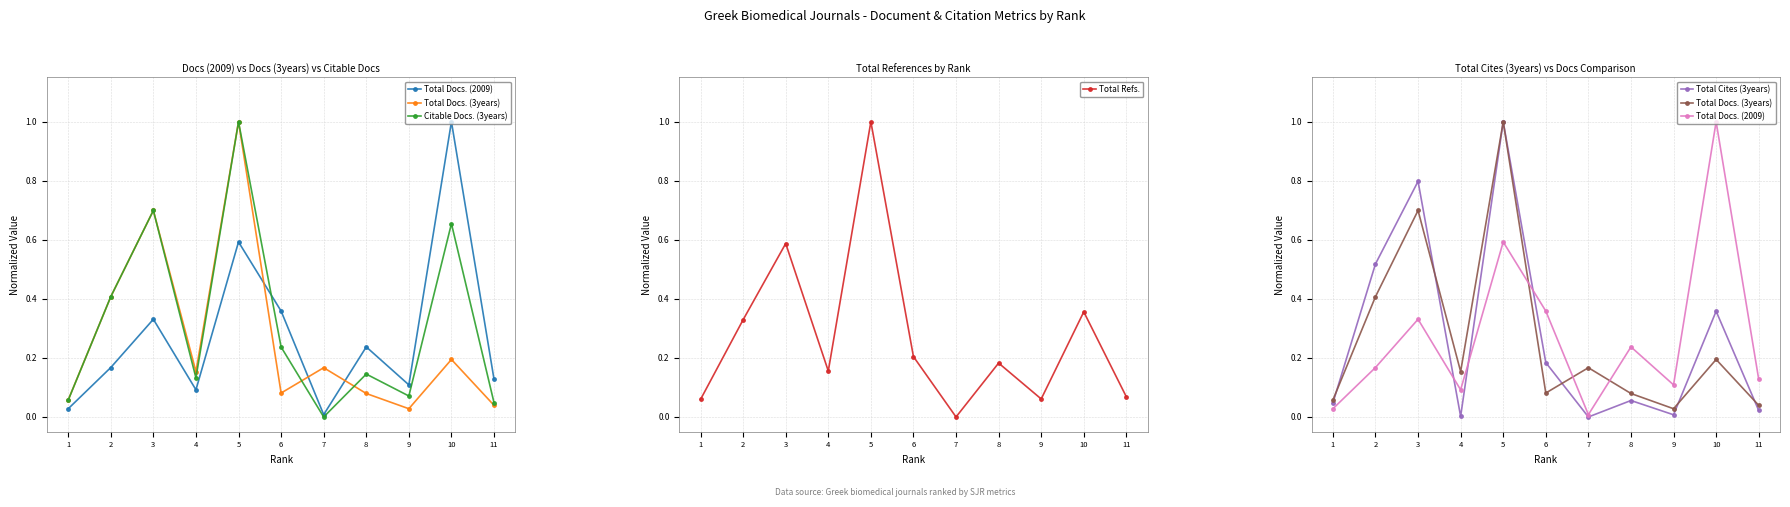

How many data points in Total Cites (3years) are above 0?

10